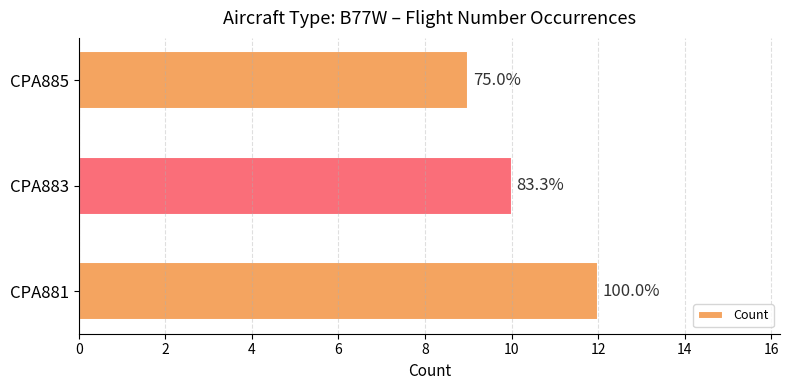

What is the difference between the maximum and minimum values?

3